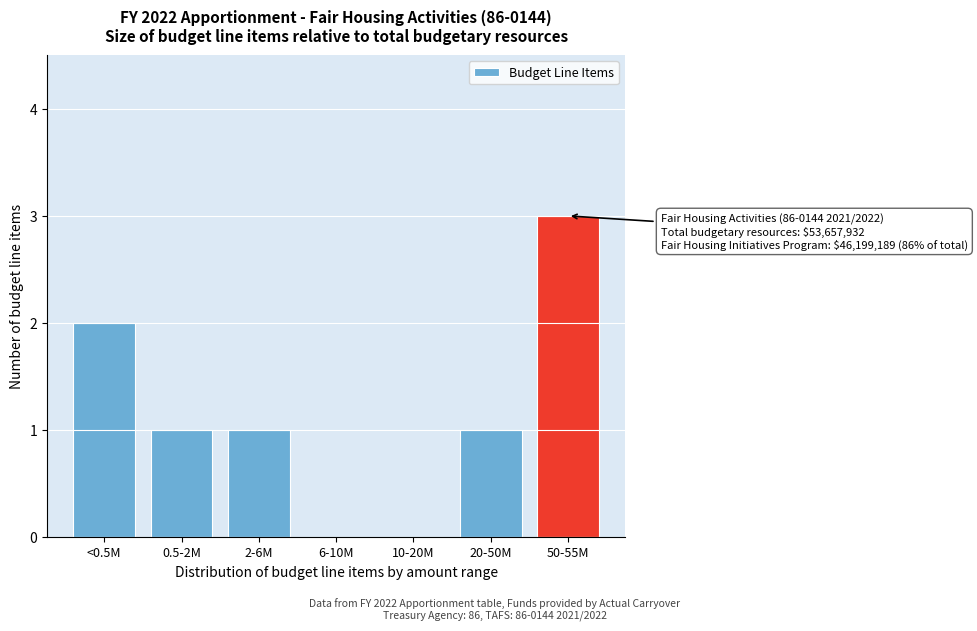

Reading left to right, extract all data points from this chart.

<0.5M=2	0.5-2M=1	2-6M=1	6-10M=0	10-20M=0	20-50M=1	50-55M=3